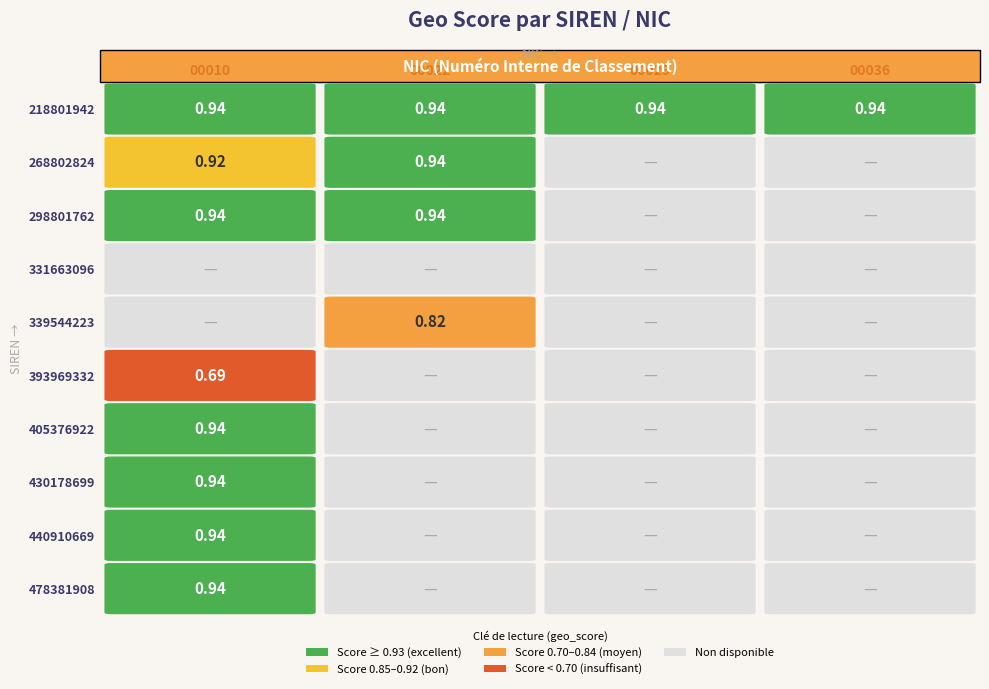

Reading left to right, list all the values displayed in this chart.

218801942: 0.9	0.9	0.9	0.9
268802824: 0.9	0.9	0.0	0.0
298801762: 0.9	0.9	0.0	0.0
331663096: 0.0	0.0	0.0	0.0
339544223: 0.0	0.8	0.0	0.0
393969332: 0.7	0.0	0.0	0.0
405376922: 0.9	0.0	0.0	0.0
430178699: 0.9	0.0	0.0	0.0
440910669: 0.9	0.0	0.0	0.0
478381908: 0.9	0.0	0.0	0.0